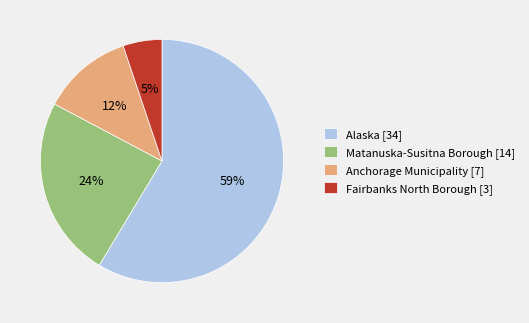

Rank the categories by value from lowest to highest.

Fairbanks North Borough, Anchorage Municipality, Matanuska-Susitna Borough, Alaska